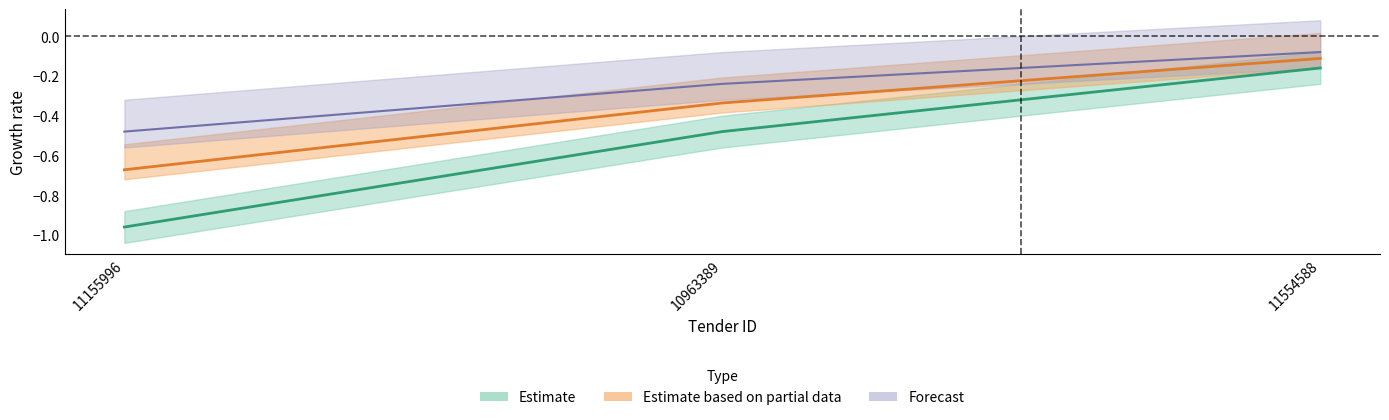

What is the sum of all quantityLost values?

-1.6